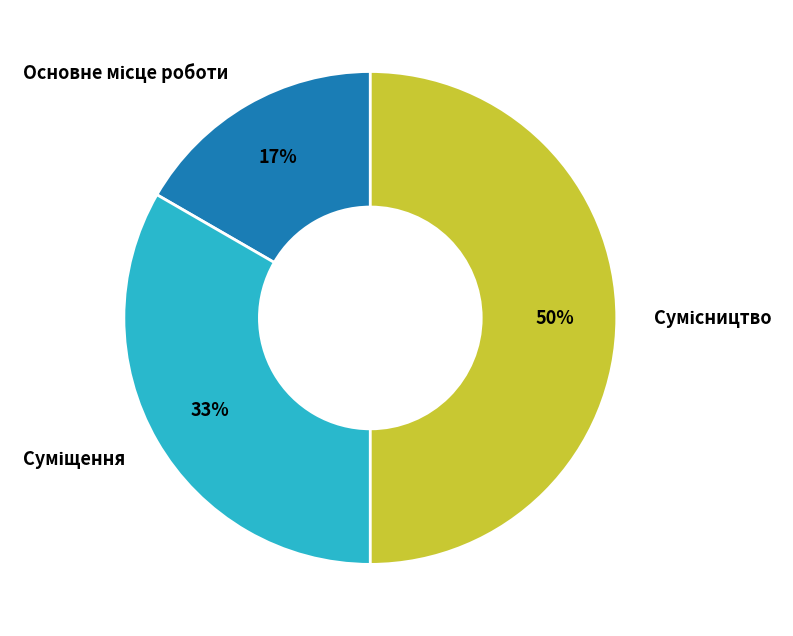

To the nearest percent, what is the average slice percentage?

33%